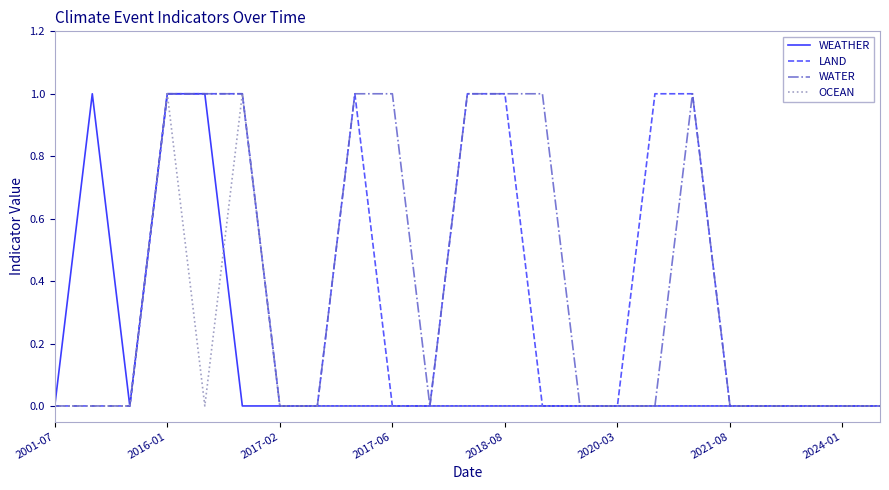

What are all the series names shown in the legend?

WEATHER, LAND, WATER, OCEAN